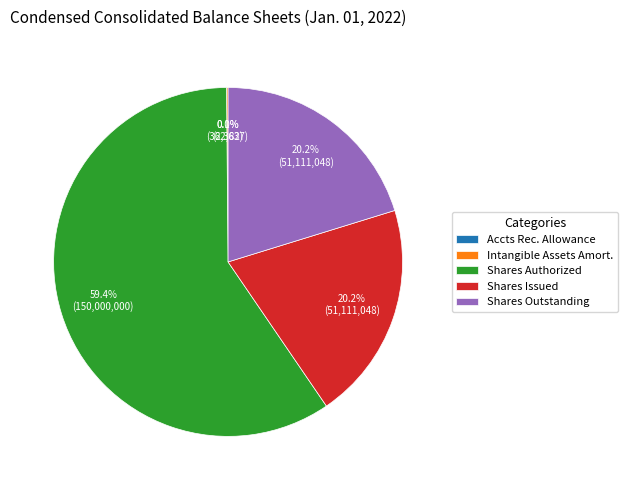

Which slice is the largest?

Shares Authorized